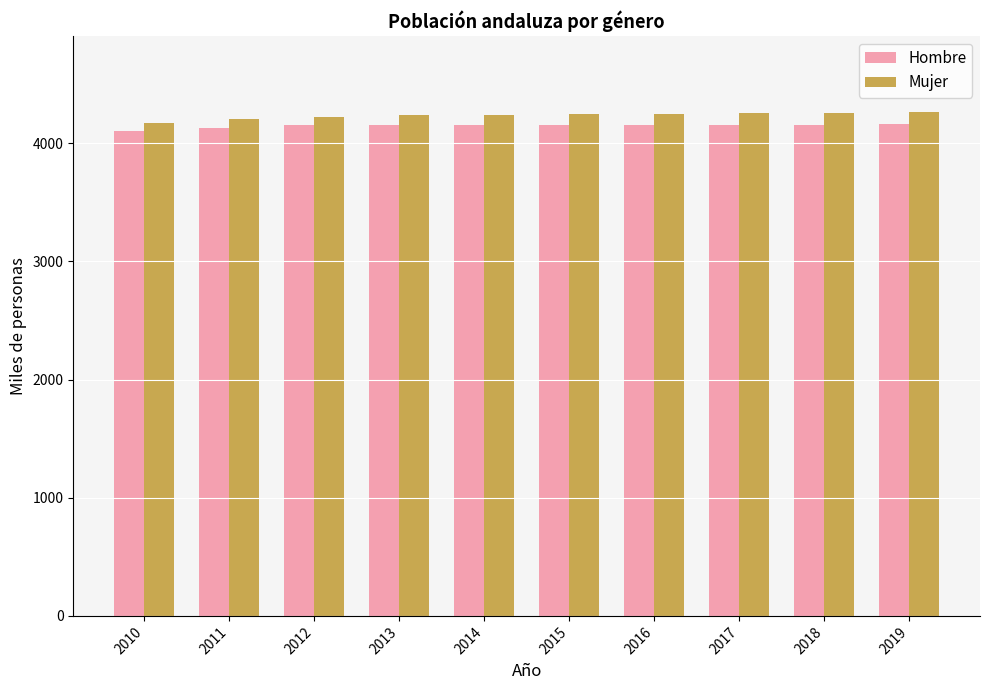

Is the value of Hombre at 2012 greater than the value of Mujer at 2011?

No